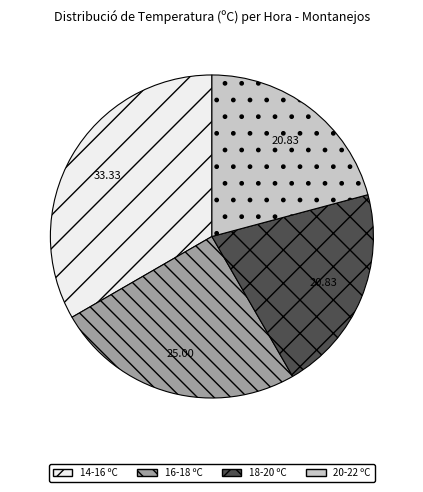

Is the sum of 14-16 ºC and 18-20 ºC greater than half?

Yes